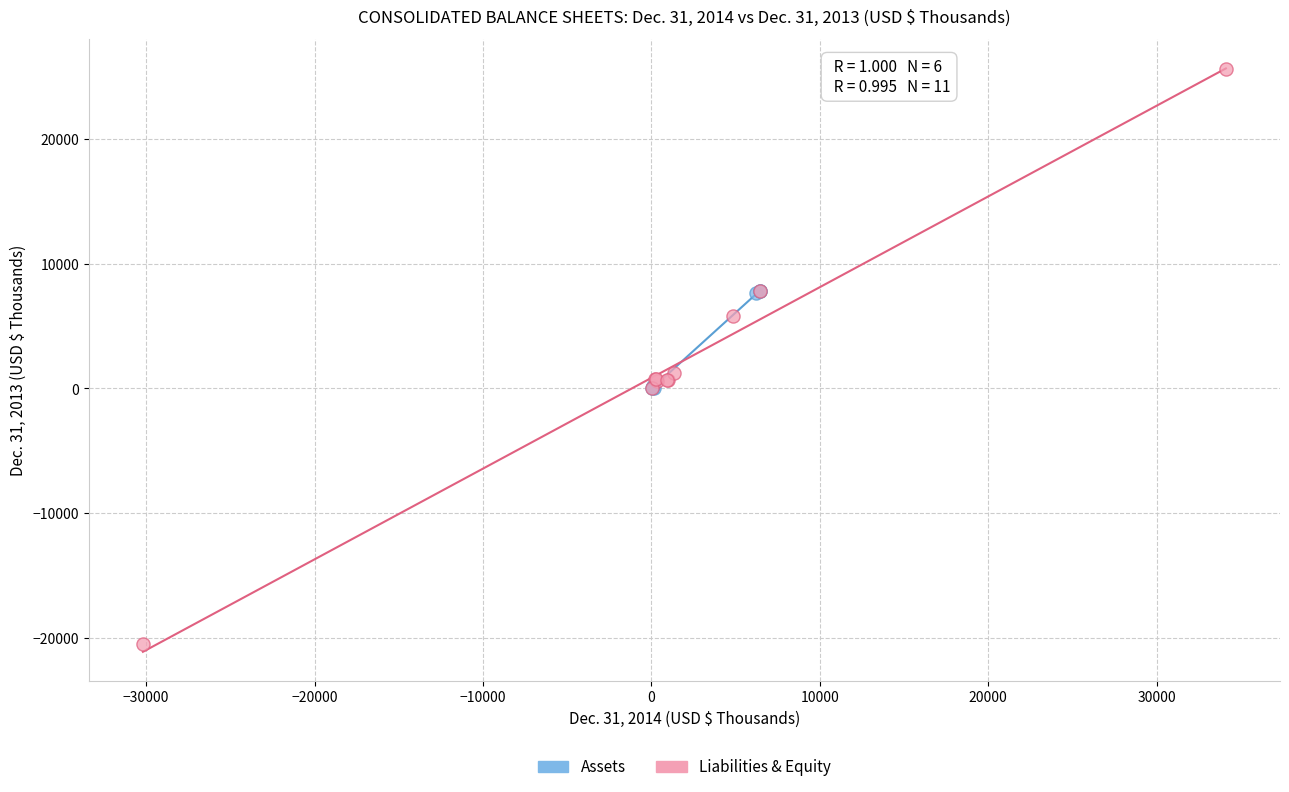

Which series has the widest spread of Y values?

Liabilities & Equity